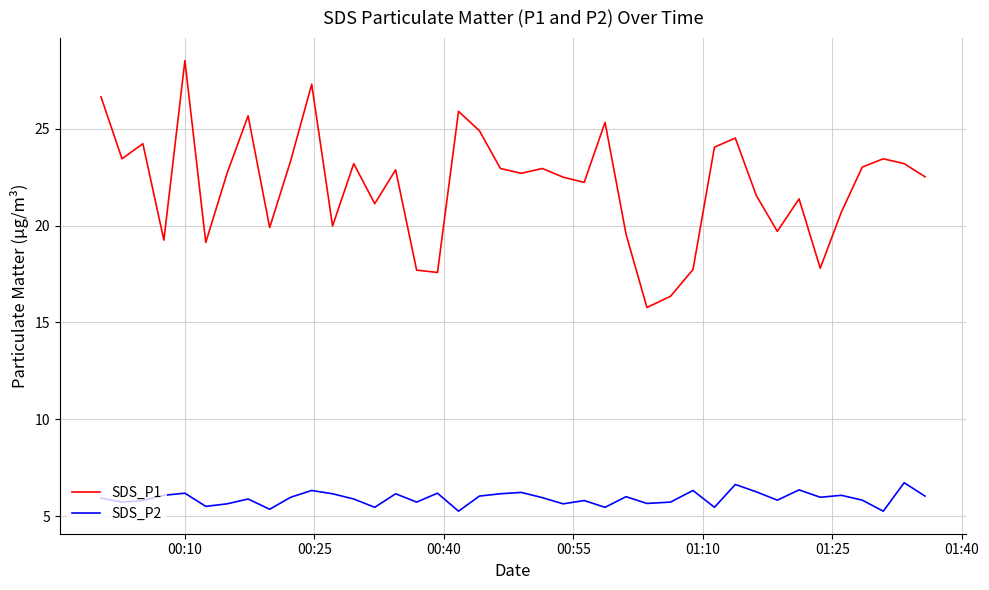

How many distinct data groups are displayed?

2